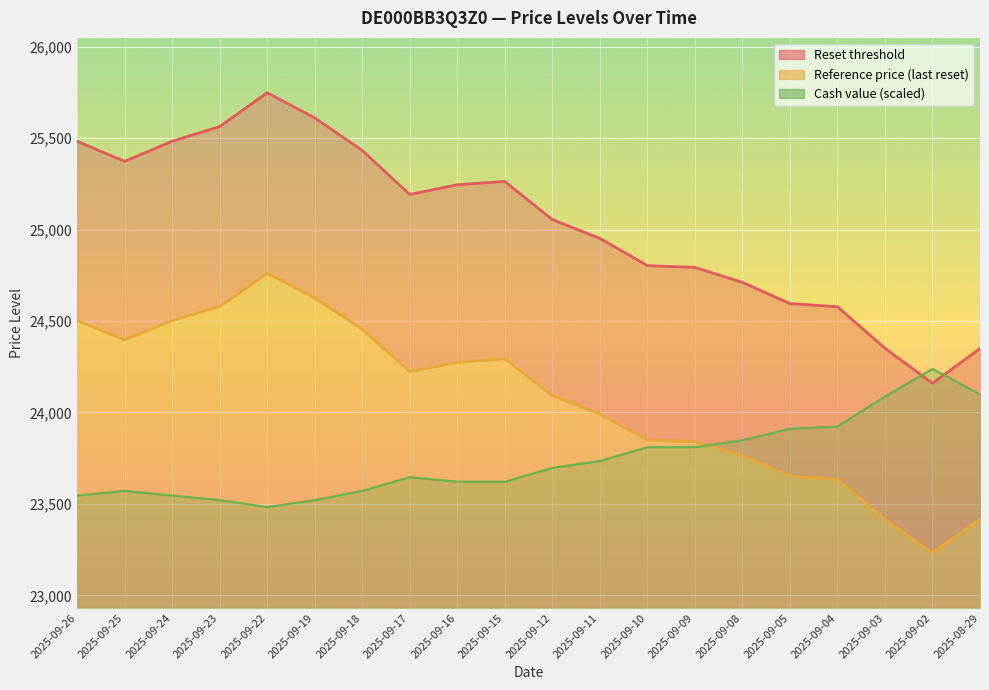

True or false: Reset threshold has more than 2 points higher than both neighbors.

False